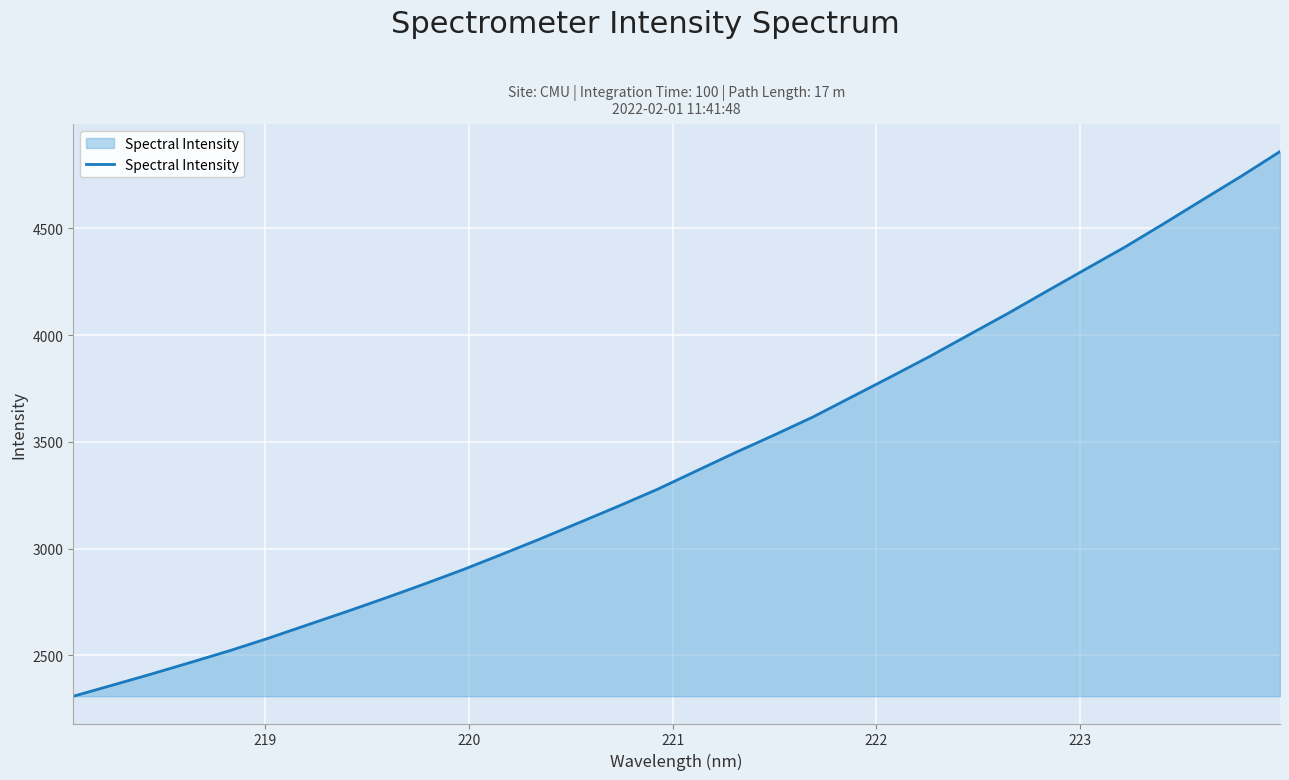

What is the greatest value displayed?

4859.7